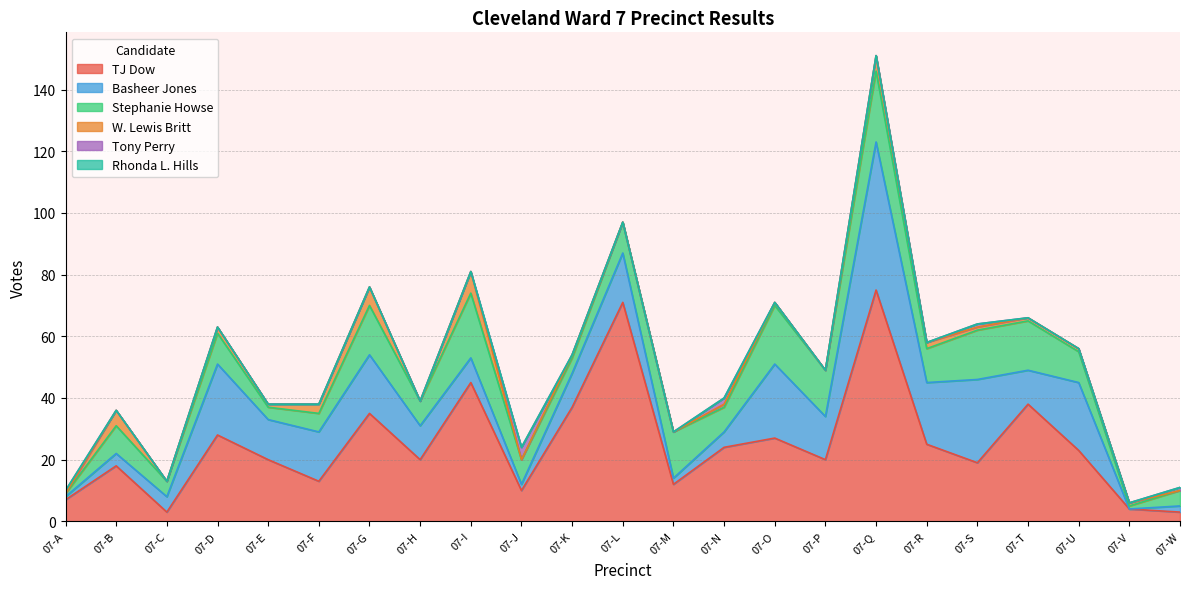

At how many categories does at least one series exceed 63?

2